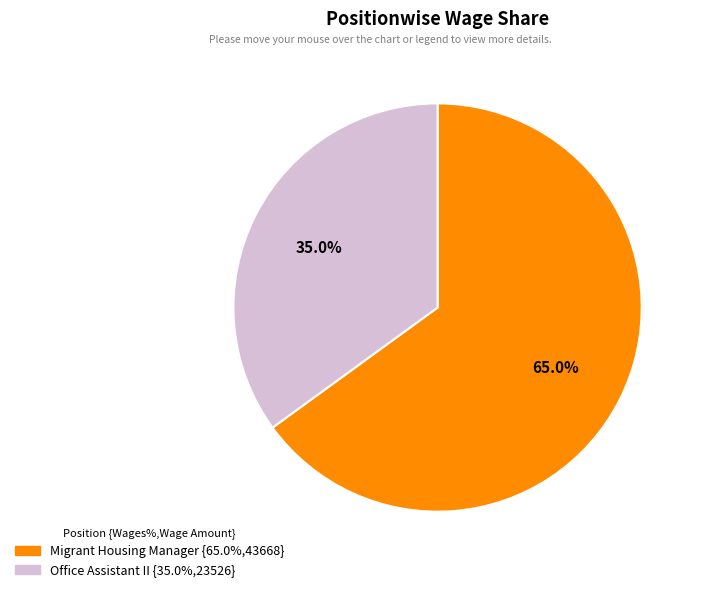

True or false: Migrant Housing Manager accounts for 78% of the total.

False